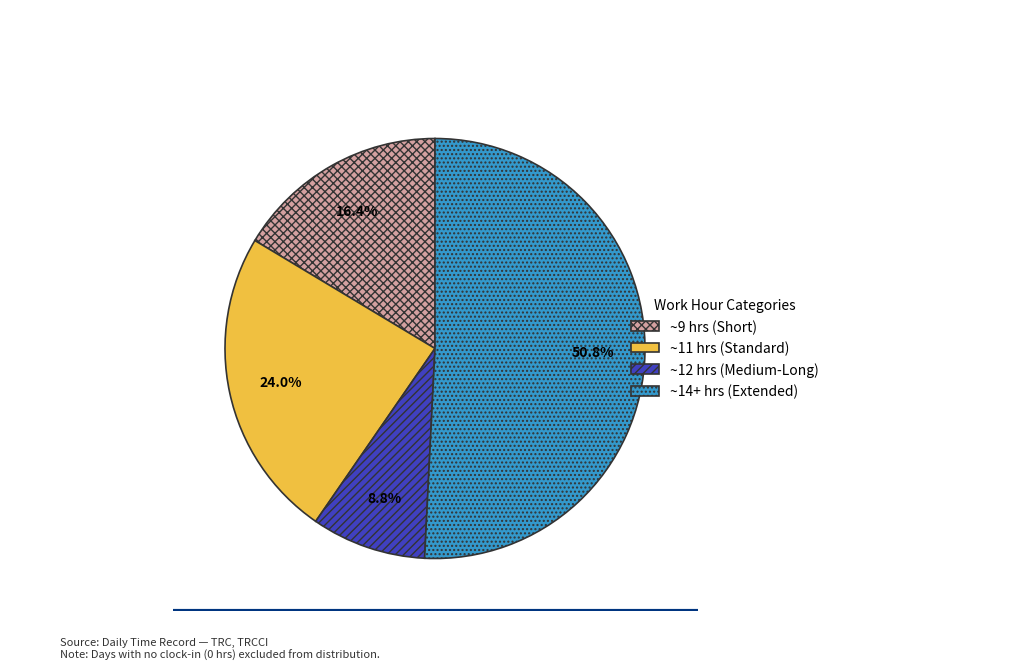

What is the smallest slice in the pie chart?

~12 hrs (Medium-Long)